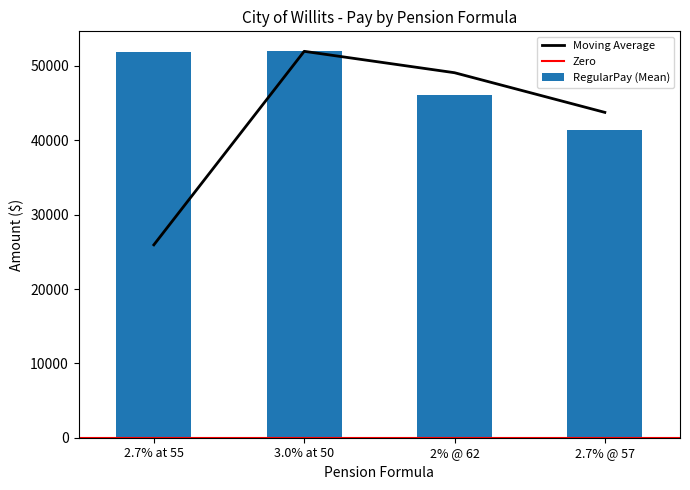

How many values in the Moving Average series are below 49095?

2